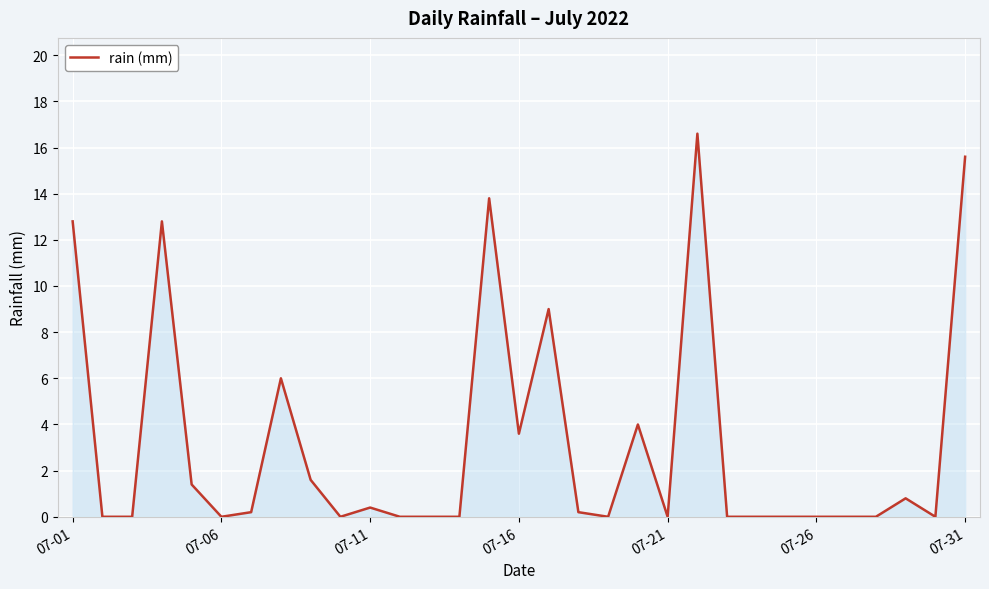

What is the difference between the maximum and minimum values?

16.6